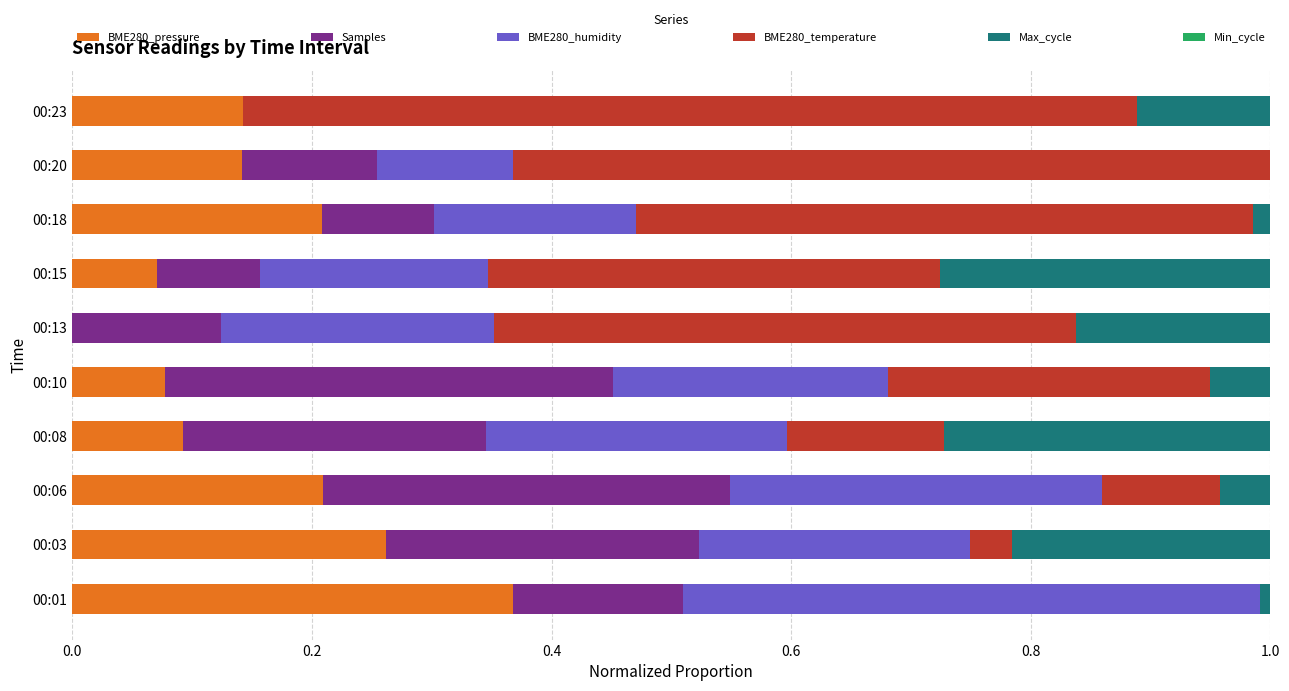

What is the total value across all series at 00:15?

1.0